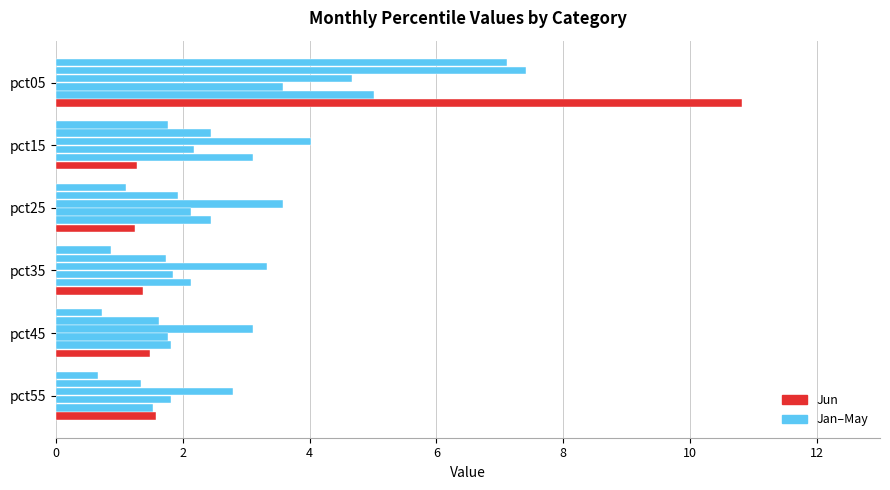

How many series are shown in this chart?

6